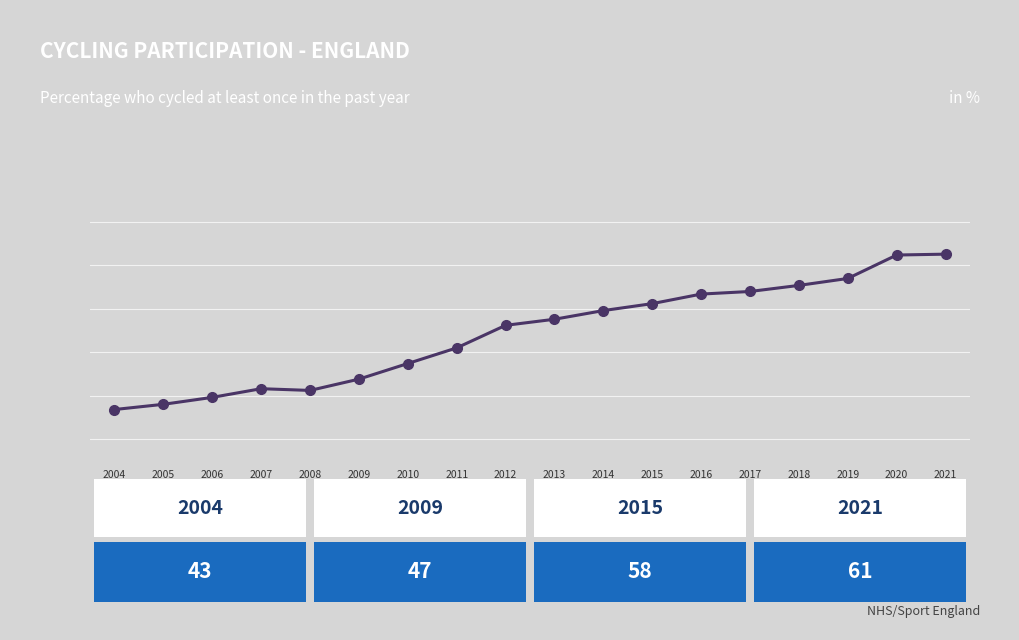

What is the minimum value shown in the chart?

43.4